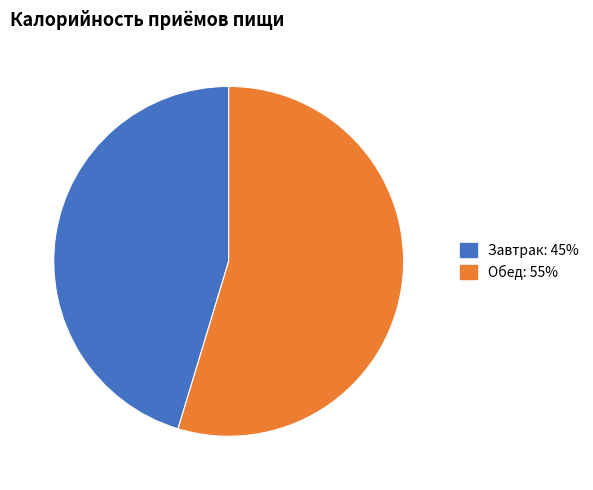

What is the ratio of the value at Обед to the value at Завтрак?

1.2